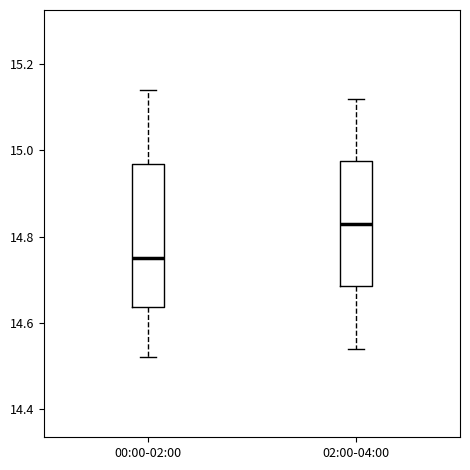

Reading left to right, transcribe this box plot: for each box, give where its median line is, the range the box spans, and where its two whiskers end, as read against the y-axis. The values are not printed on the chart, so give them approximately, as read against the axis.

00:00-02:00: median 14.76, box 14.64 to 14.96, whiskers 14.52 to 15.14
02:00-04:00: median 14.84, box 14.68 to 14.98, whiskers 14.54 to 15.12